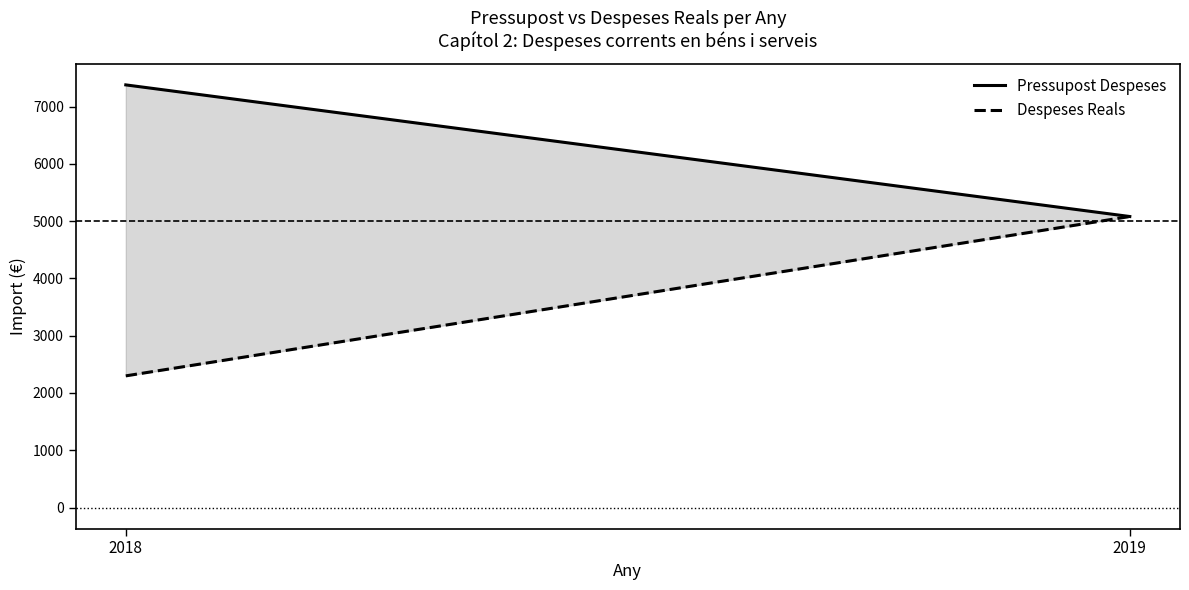

How many Despeses Reals values are between 2299 and 5082?

2